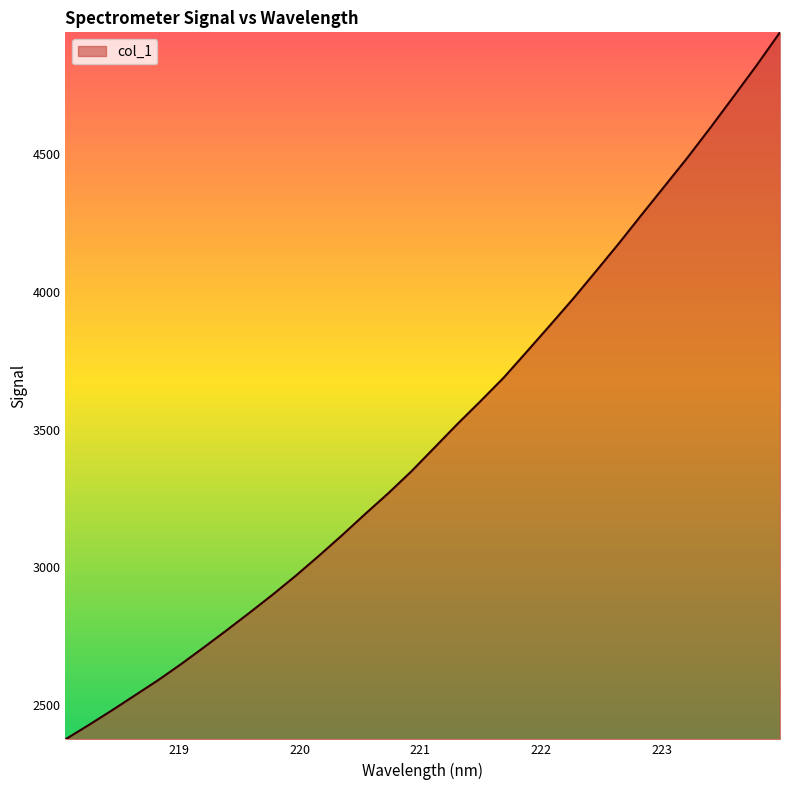

What is the greatest value displayed?

4941.5